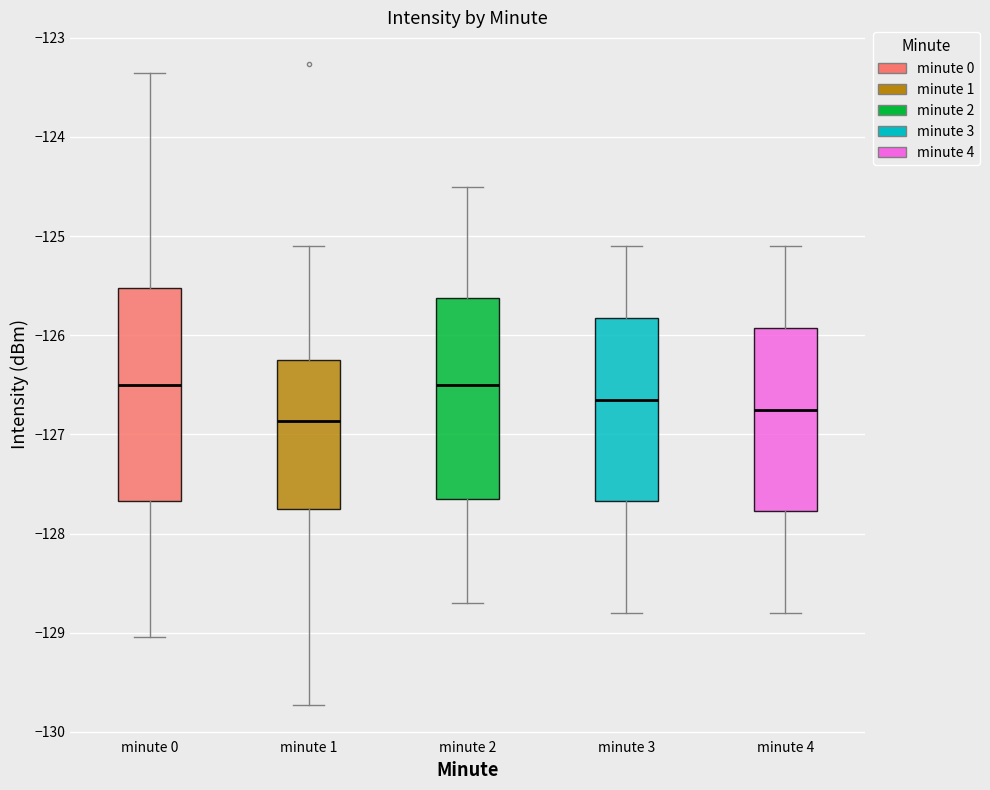

Reading left to right, read every box against the y-axis: the position of its median line, the range the box covers, and the ends of its whiskers. The values are not printed on the chart, so give them approximately, as read against the axis.

minute 0: median -126.5, box -127.7 to -125.5, whiskers -129.0 to -123.4
minute 1: median -126.9, box -127.7 to -126.2, whiskers -129.7 to -125.1
minute 2: median -126.5, box -127.6 to -125.6, whiskers -128.7 to -124.5
minute 3: median -126.6, box -127.7 to -125.8, whiskers -128.8 to -125.1
minute 4: median -126.7, box -127.8 to -125.9, whiskers -128.8 to -125.1